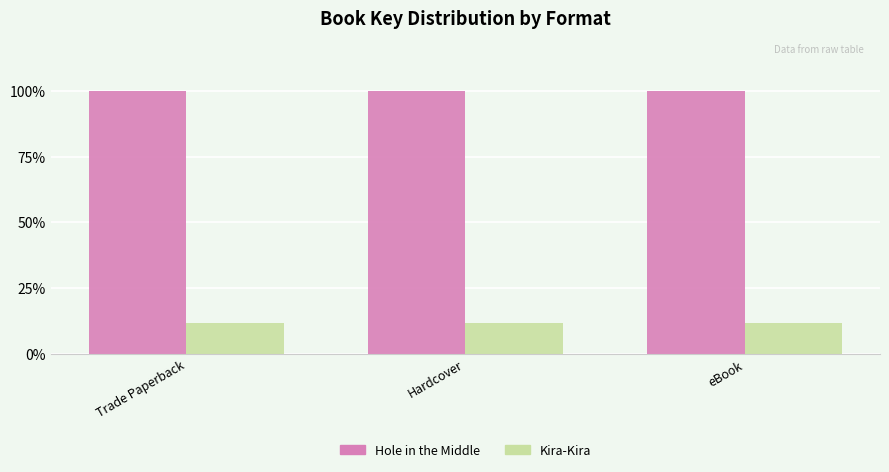

What is the average value of the Hole in the Middle series?

100.0